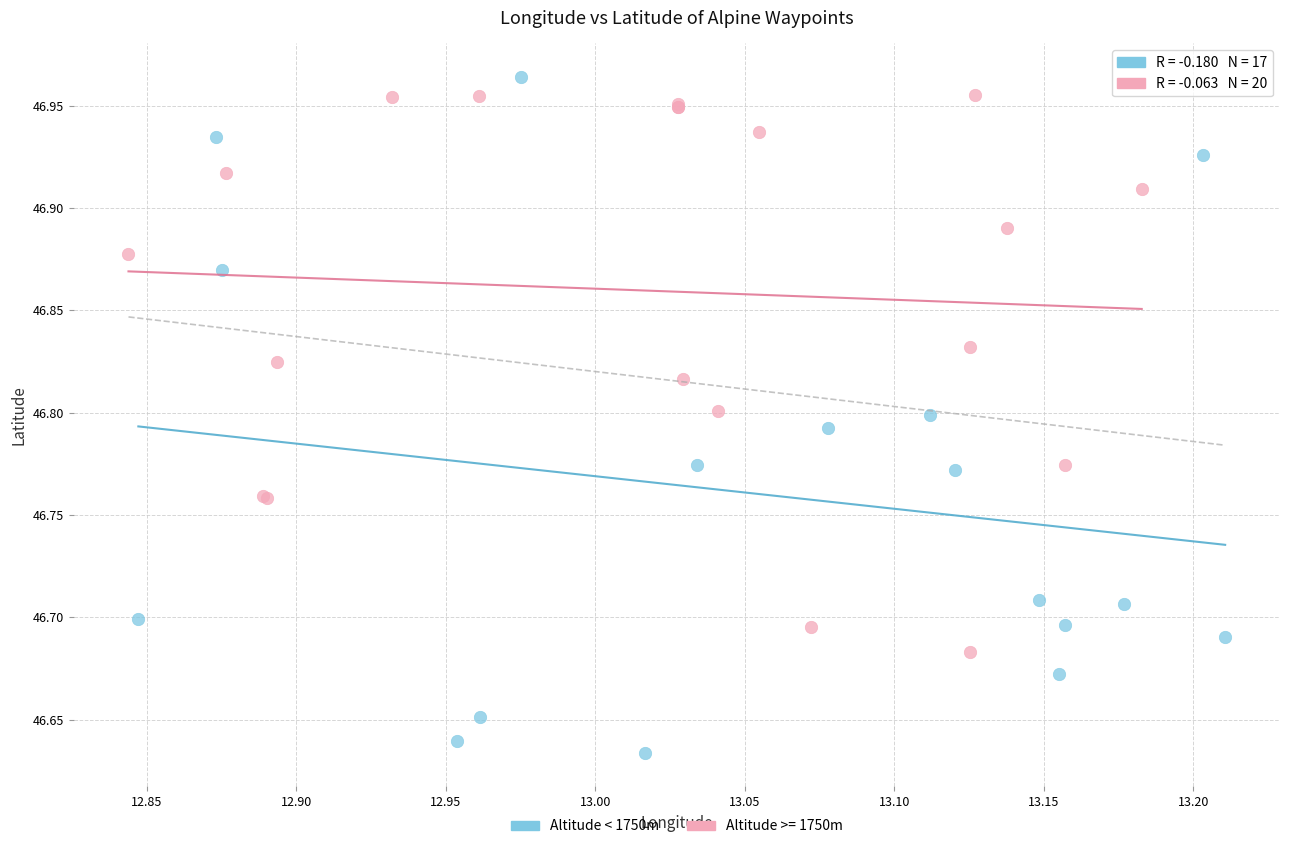

Which series reaches the minimum Y coordinate?

Altitude < 1750m